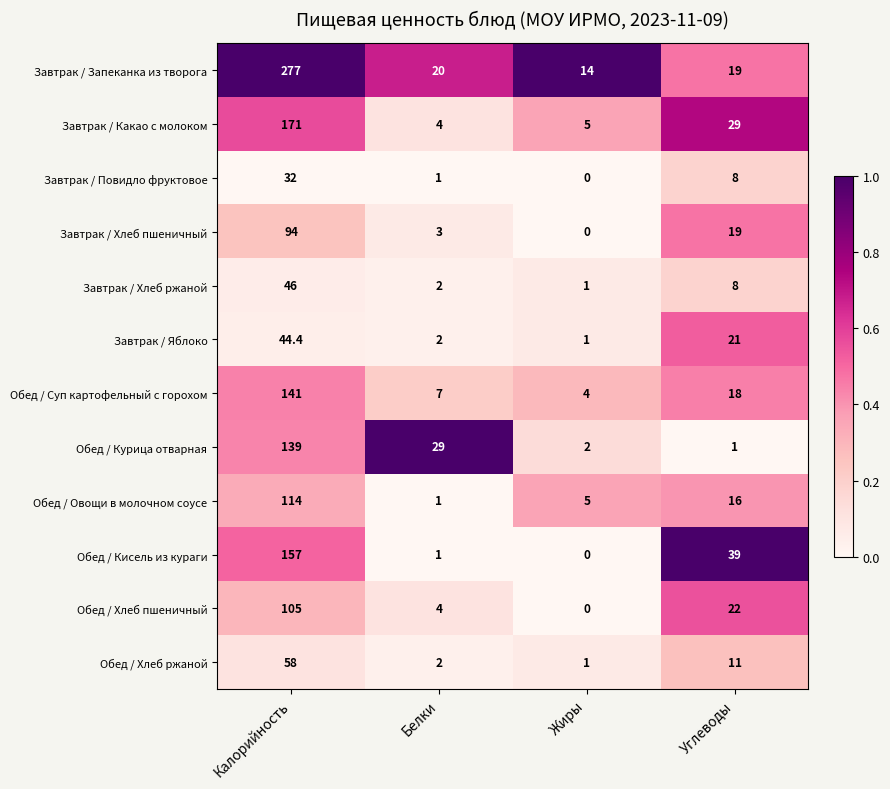

At which category is the sum across all series the highest?

Калорийность